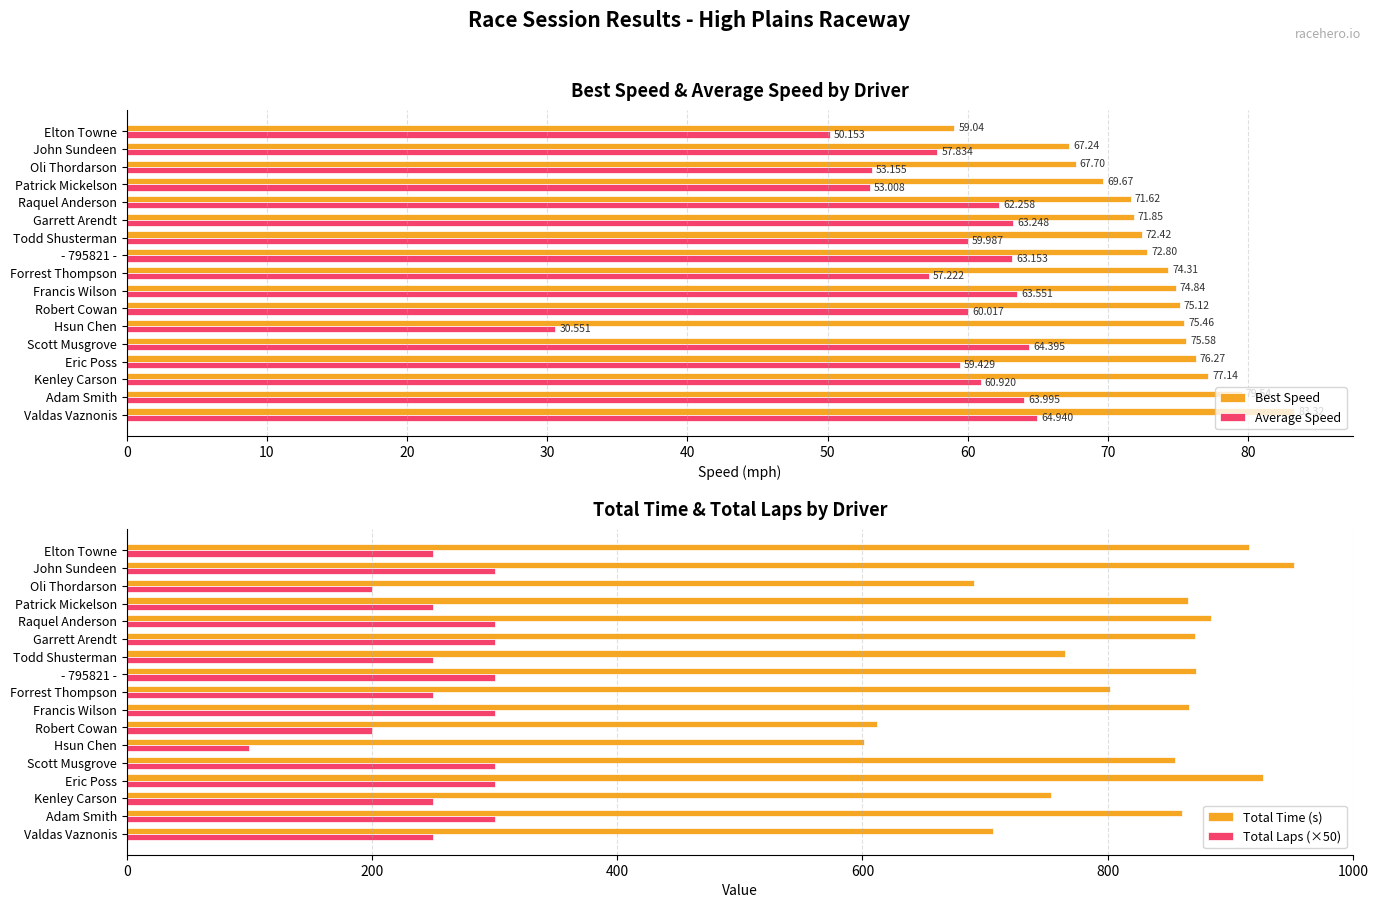

What is the smallest value displayed?

30.6